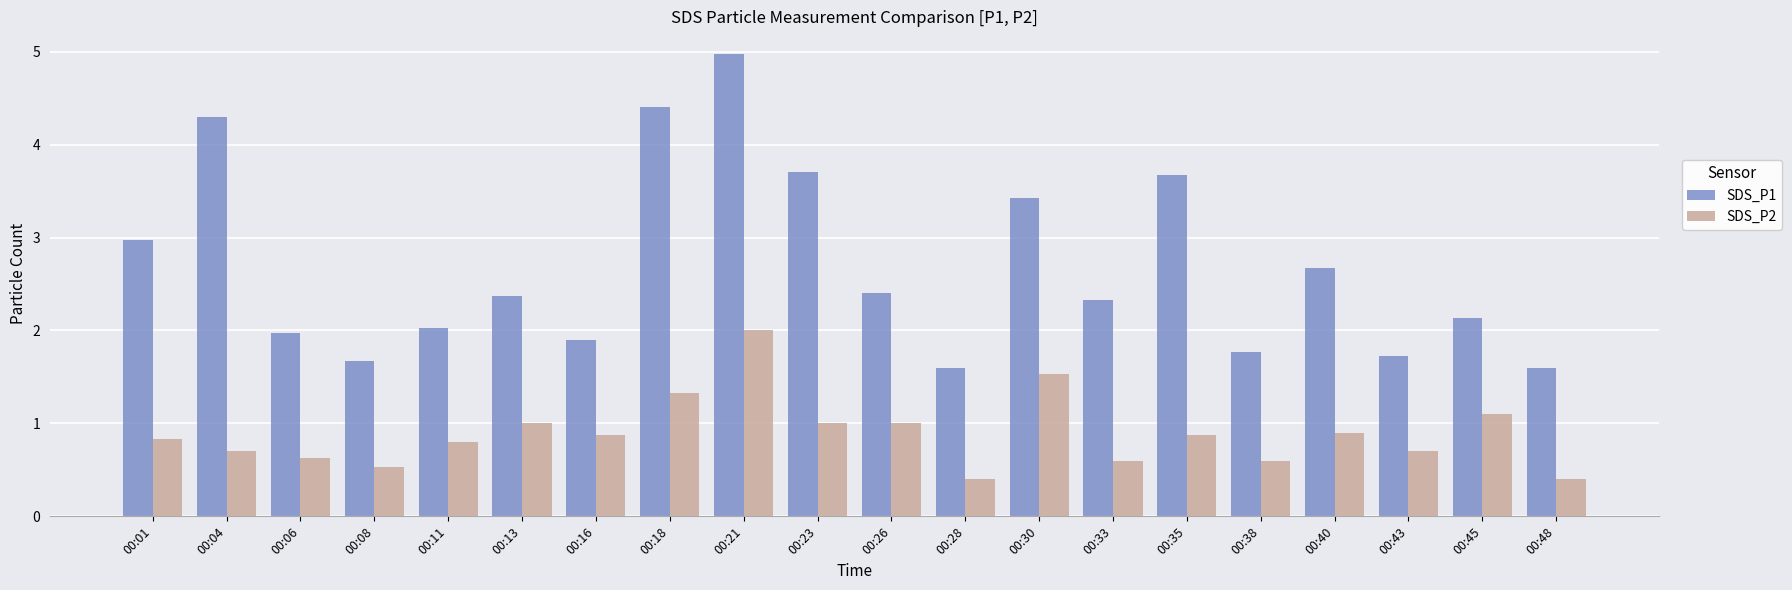

Rank the series at 00:08 from lowest to highest value.

SDS_P2, SDS_P1